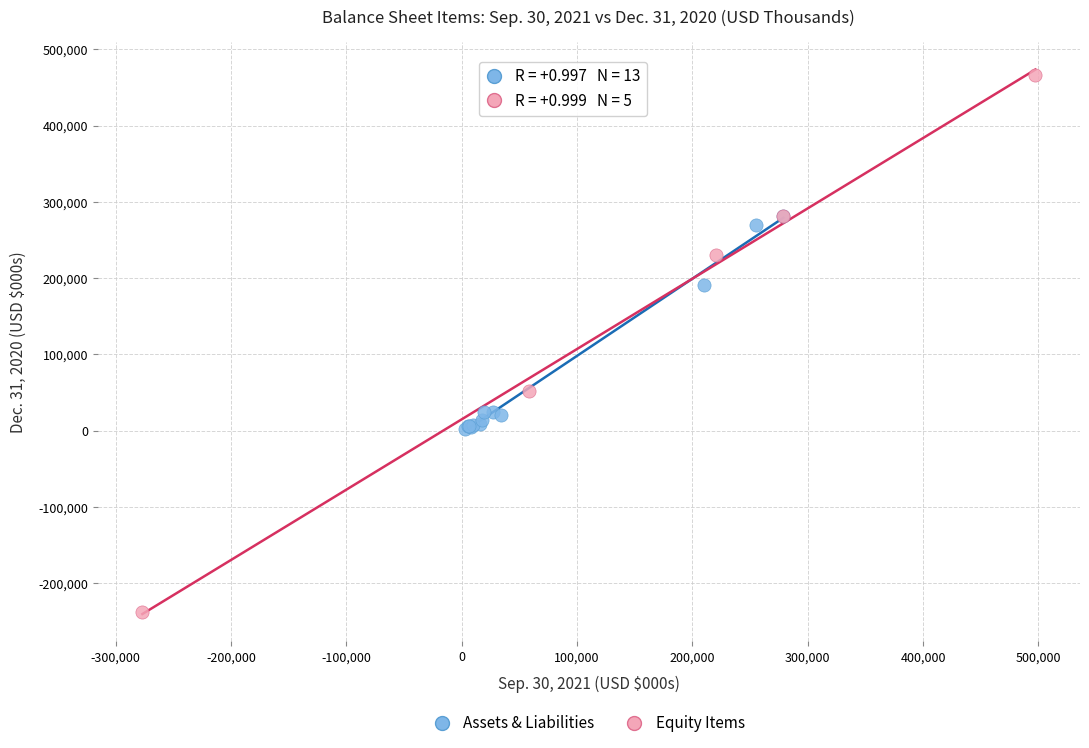

Which series reaches the minimum Y coordinate?

Equity Items